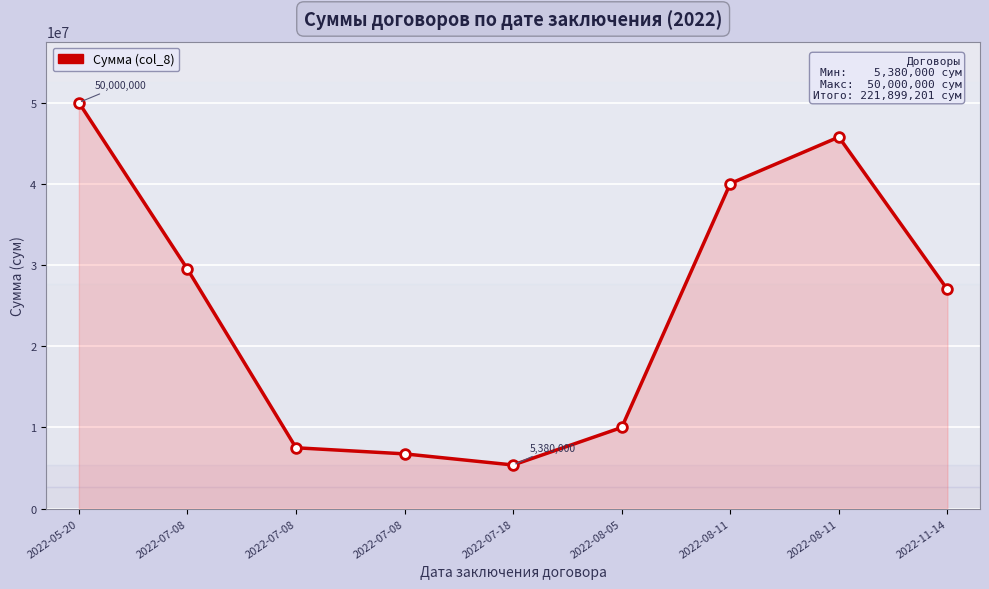

At which label does the data first exceed 26985500?

2022-05-20